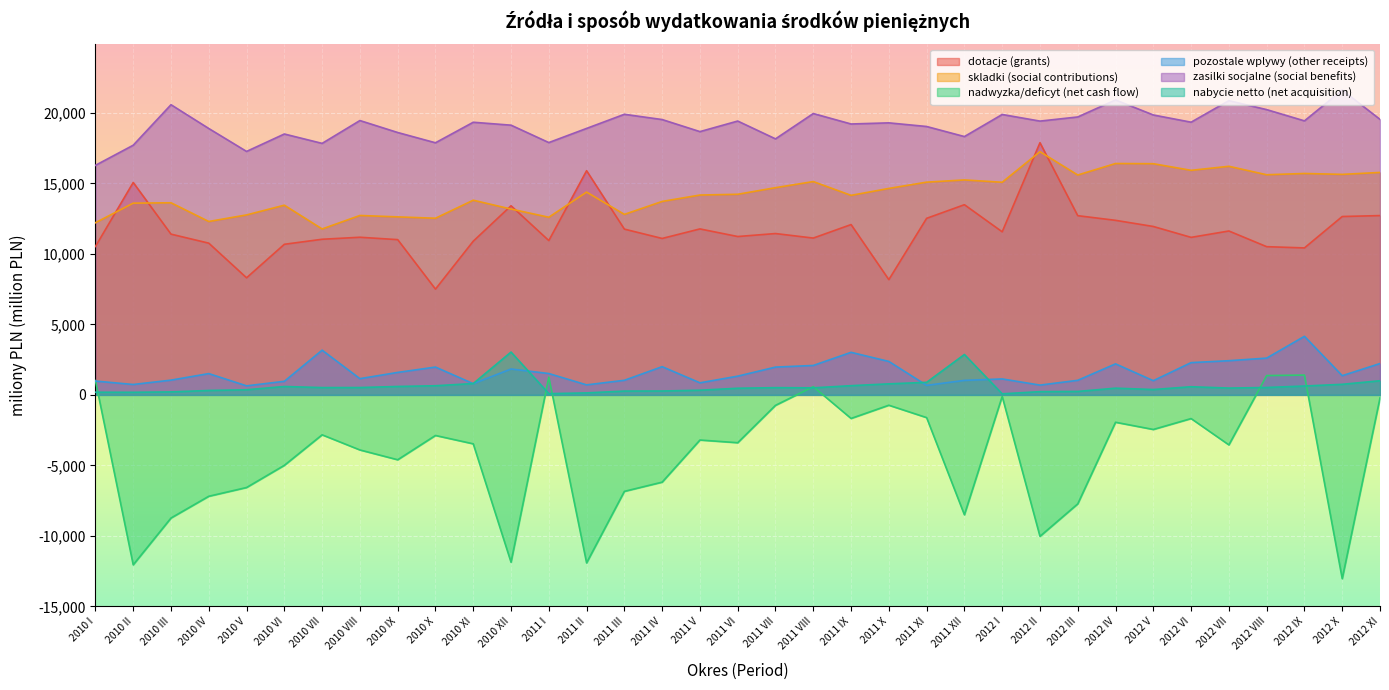

True or false: skladki (social contributions) and zasilki socjalne (social benefits) cross at least once.

False